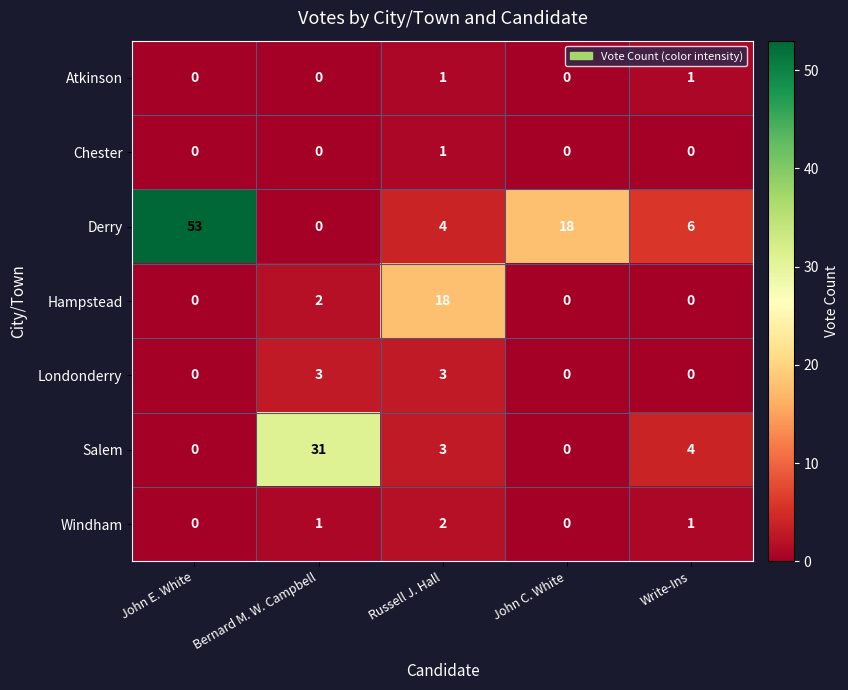

The value of Hampstead at Russell J. Hall is 5. True or false?

False